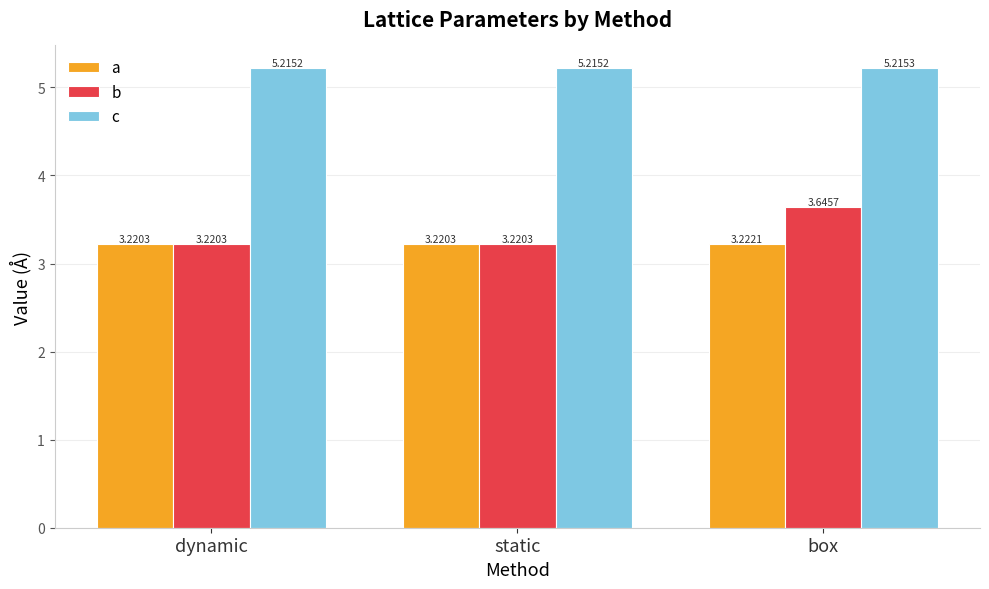

How many series are shown in this chart?

3